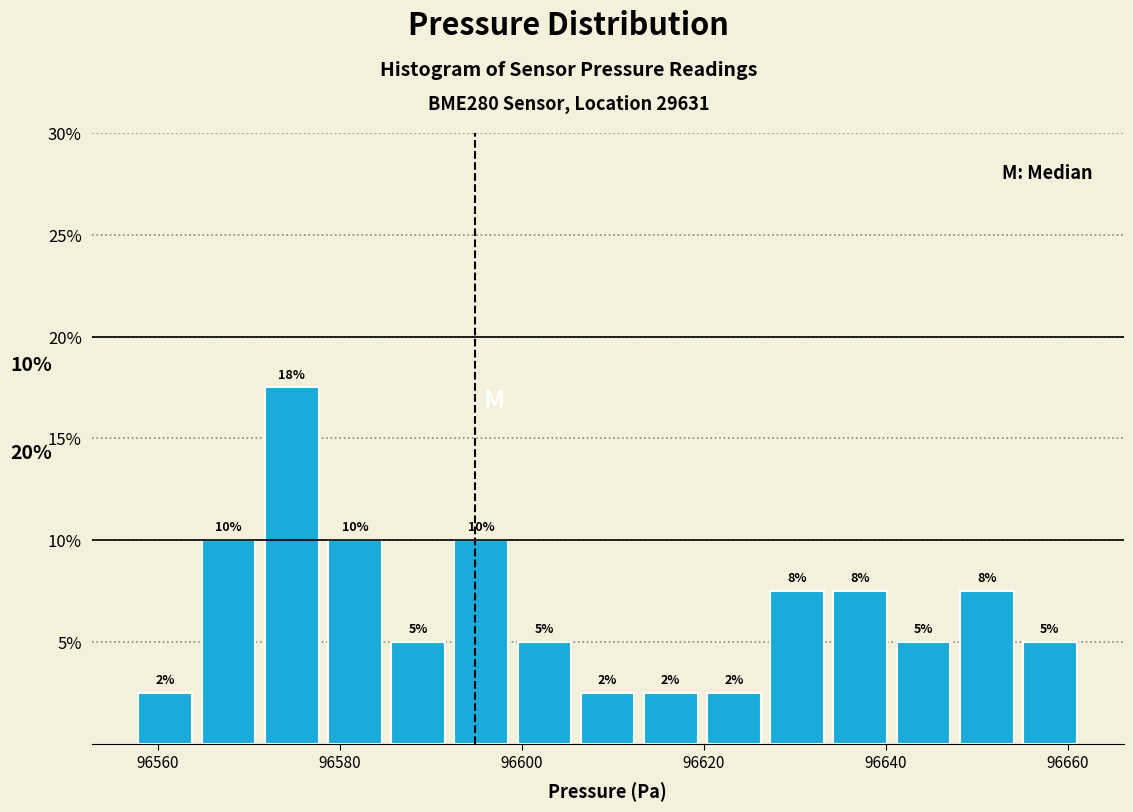

Around what value on the x-axis is the tallest bar? Give the approximate position of its centre, as read against the axis.

96574